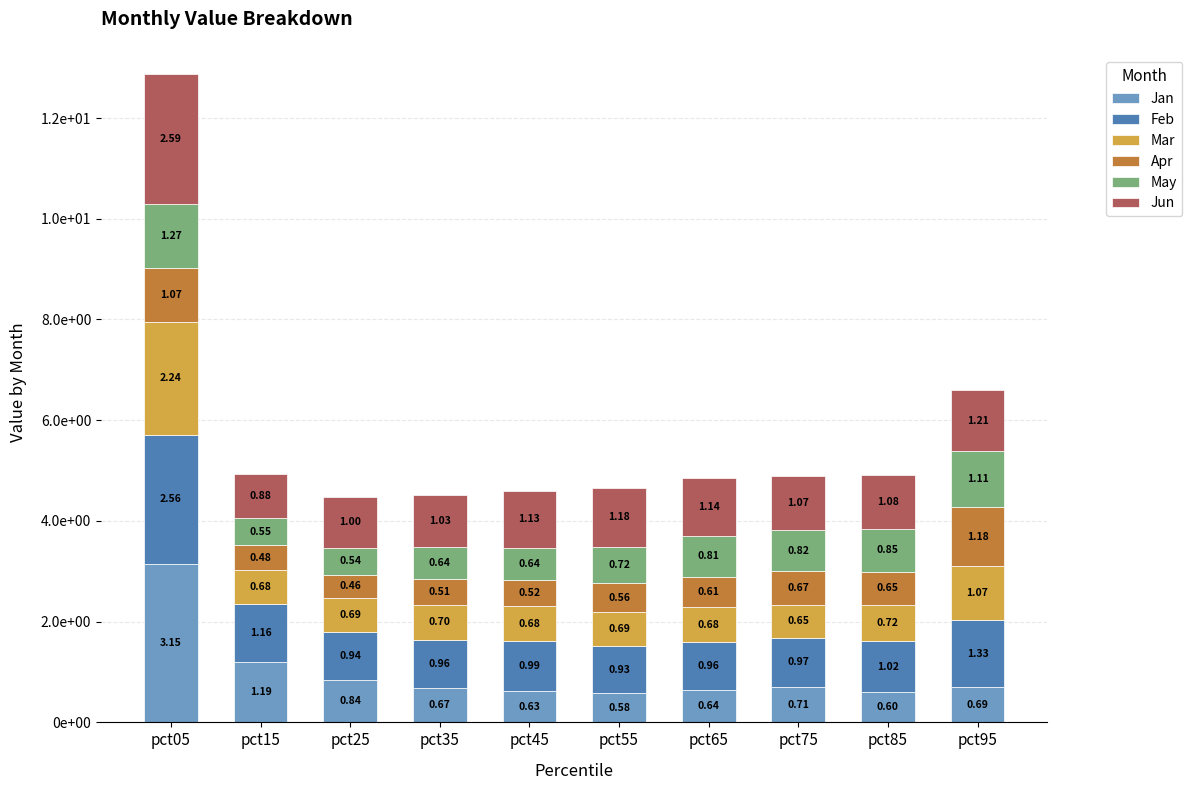

What is the difference between the second highest and second lowest values in the Apr series?

0.6